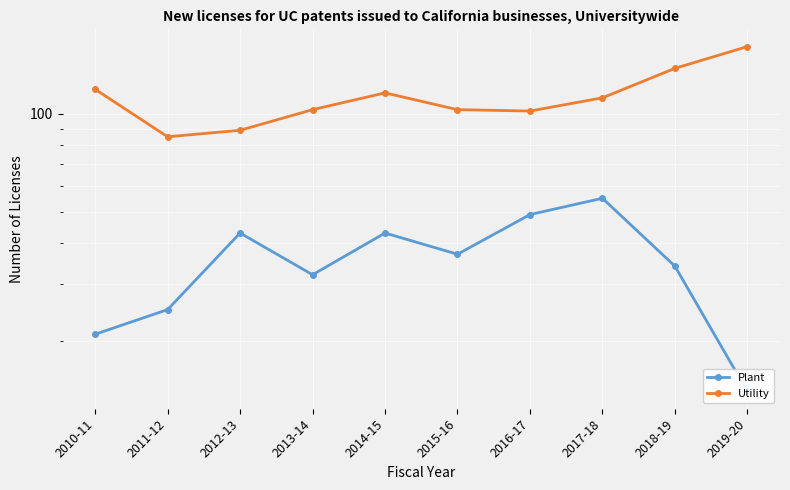

Which has a higher value, 2016-17 or 2013-14?

2016-17